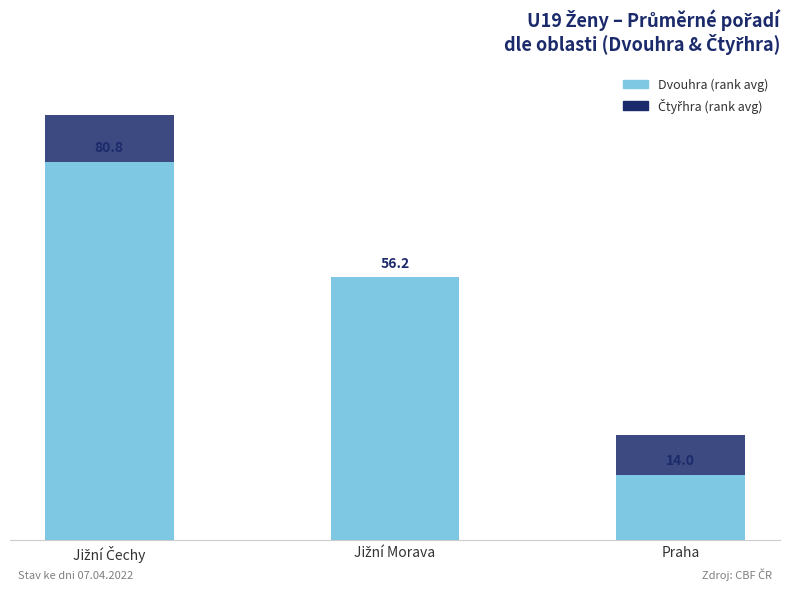

What position from the left is Jižní Morava?

2